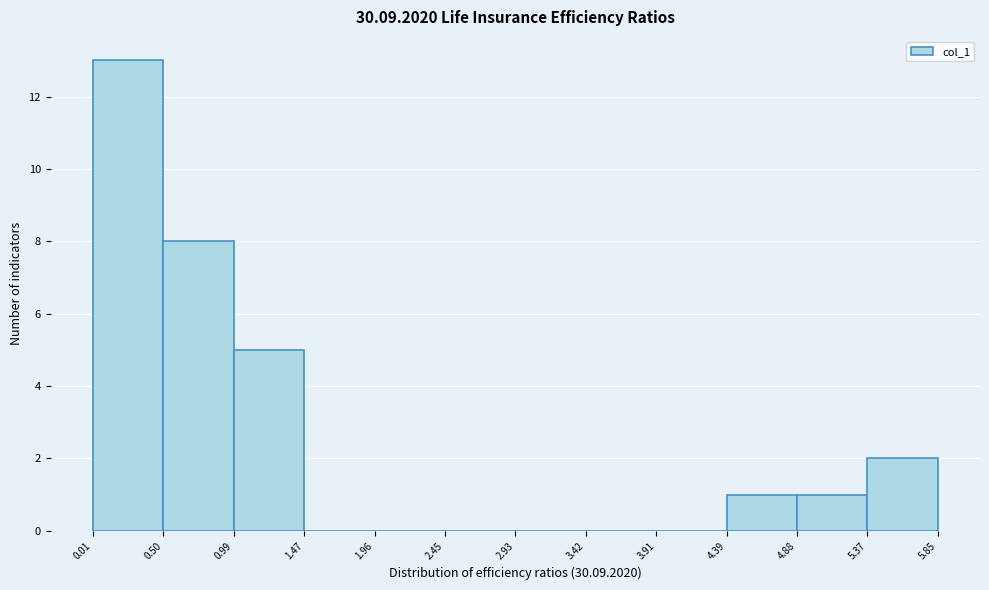

What is the height of the bar covering 0.50 to 0.99 on the x-axis? The values are not printed on the chart, so give them approximately, as read against the axis.

8